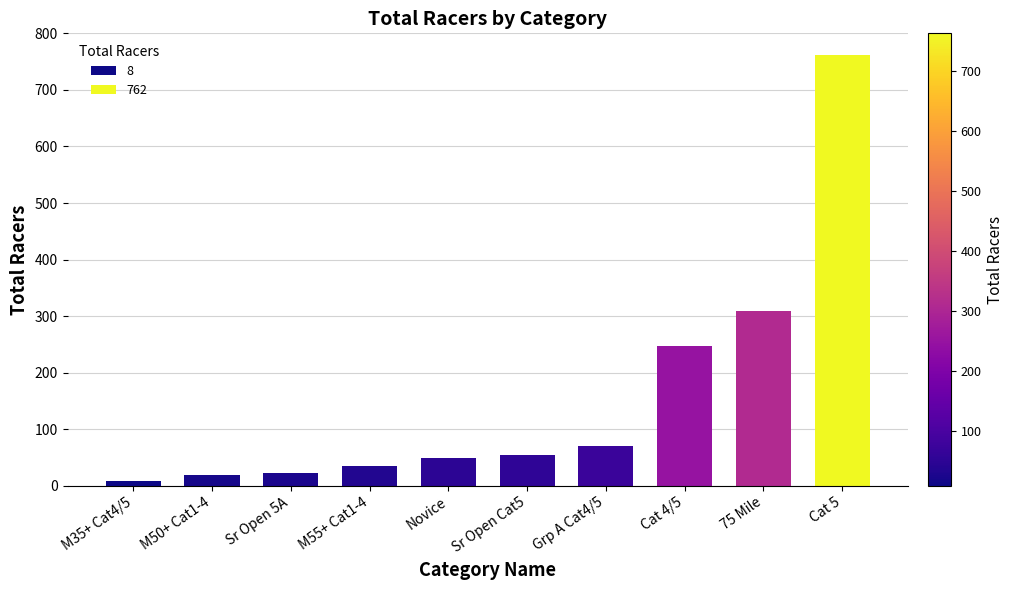

Reading left to right, what are all the values shown in this chart?

8	19	23	34	49	54	71	247	309	762